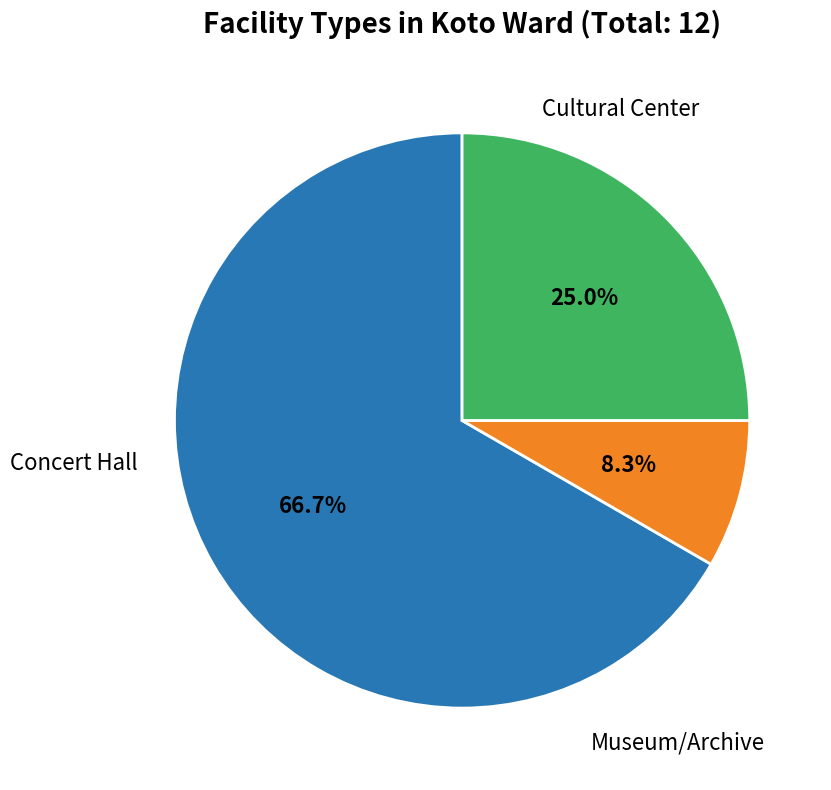

Is there any slice that represents more than half of the pie?

Yes